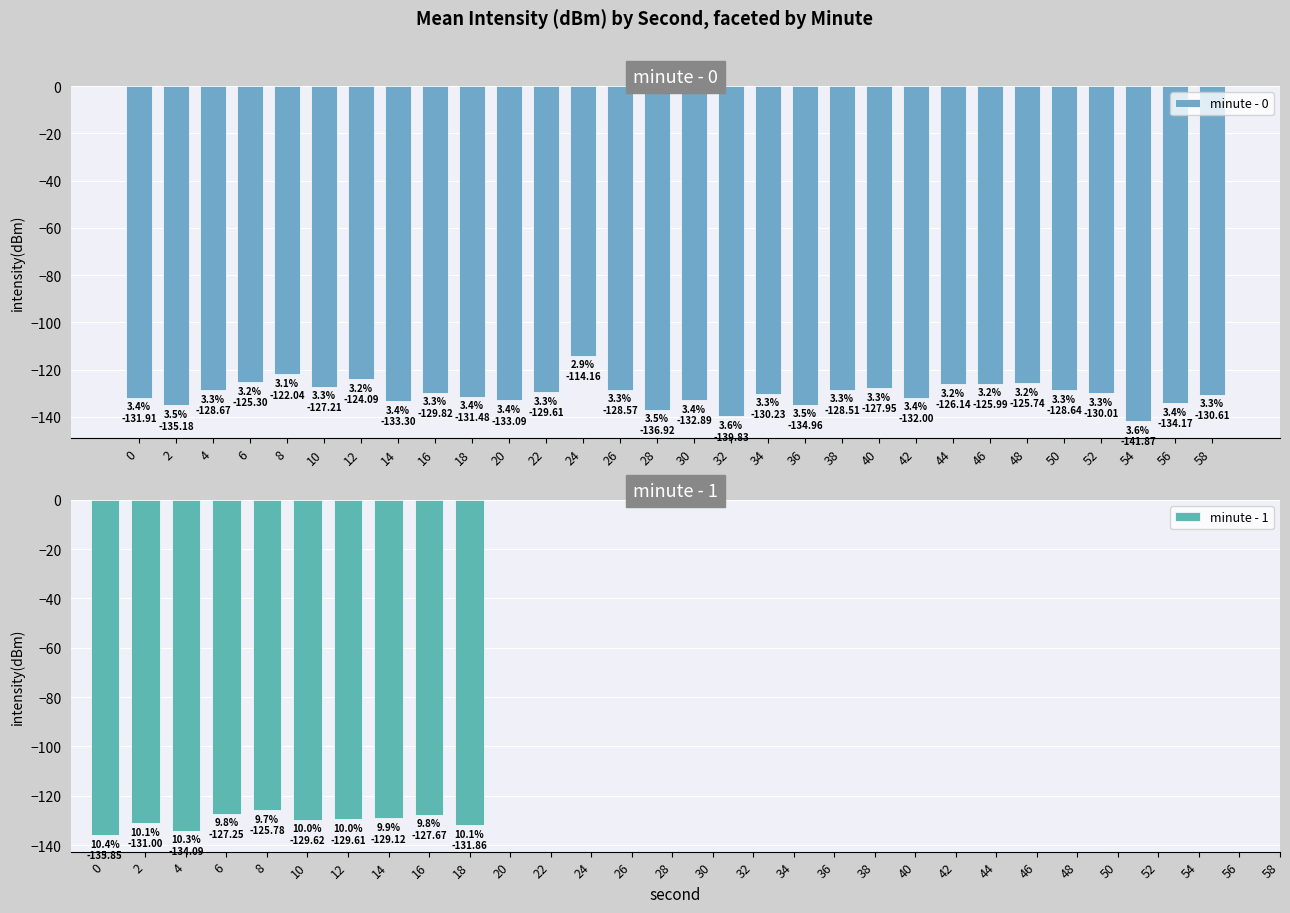

Which series changed the most between 36 and 48?

minute - 0